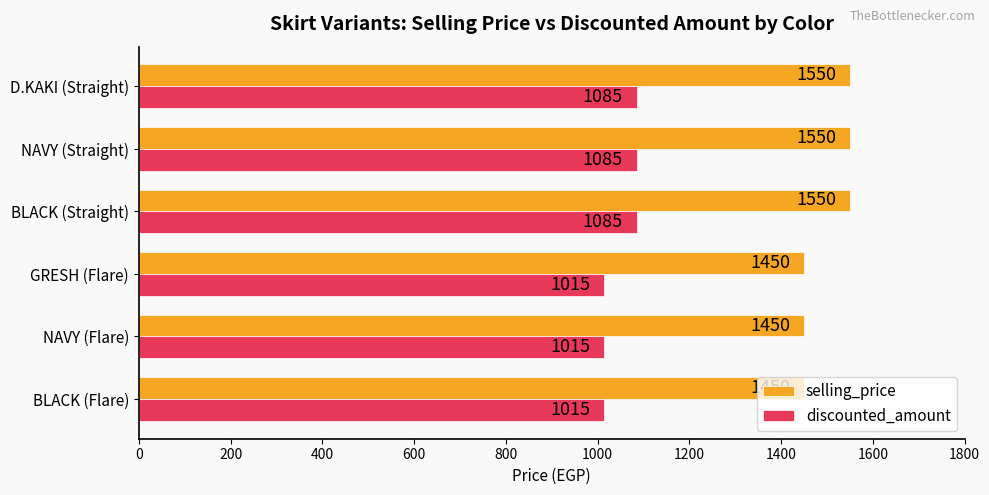

What is the smallest value displayed?

1015